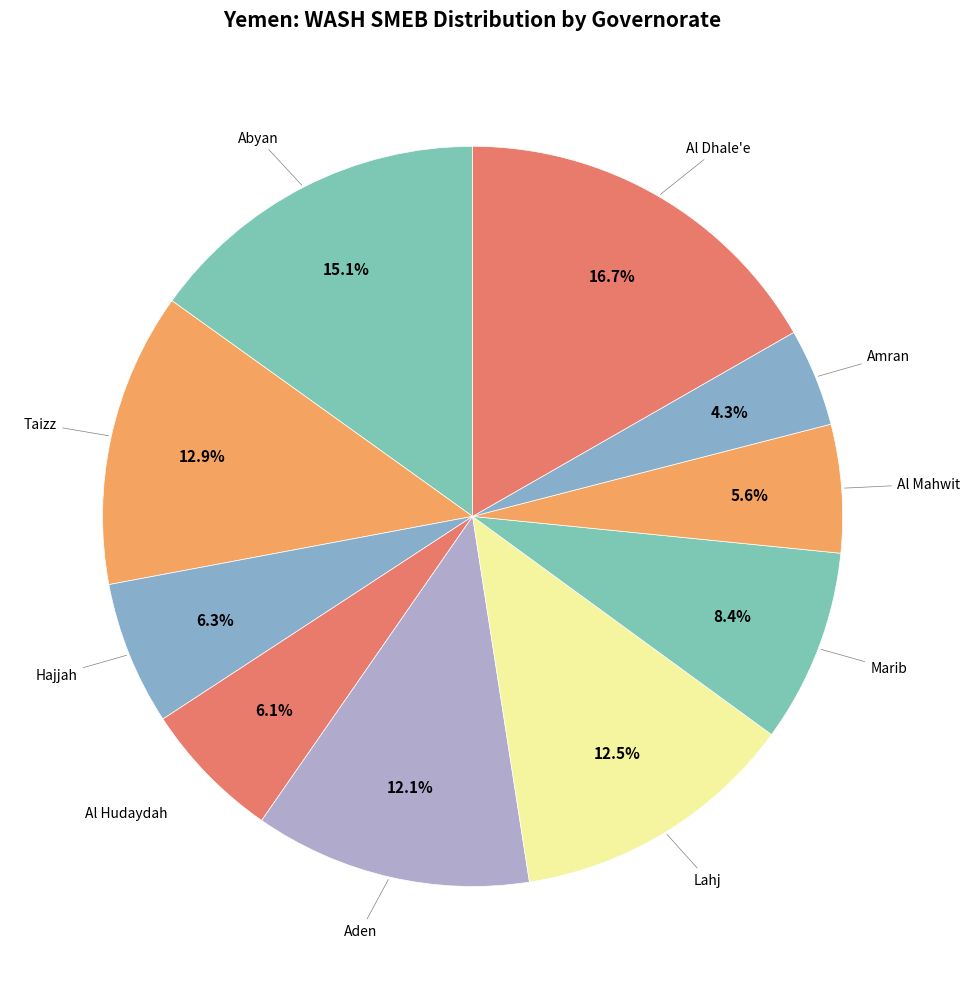

Which slice is the smallest?

Amran